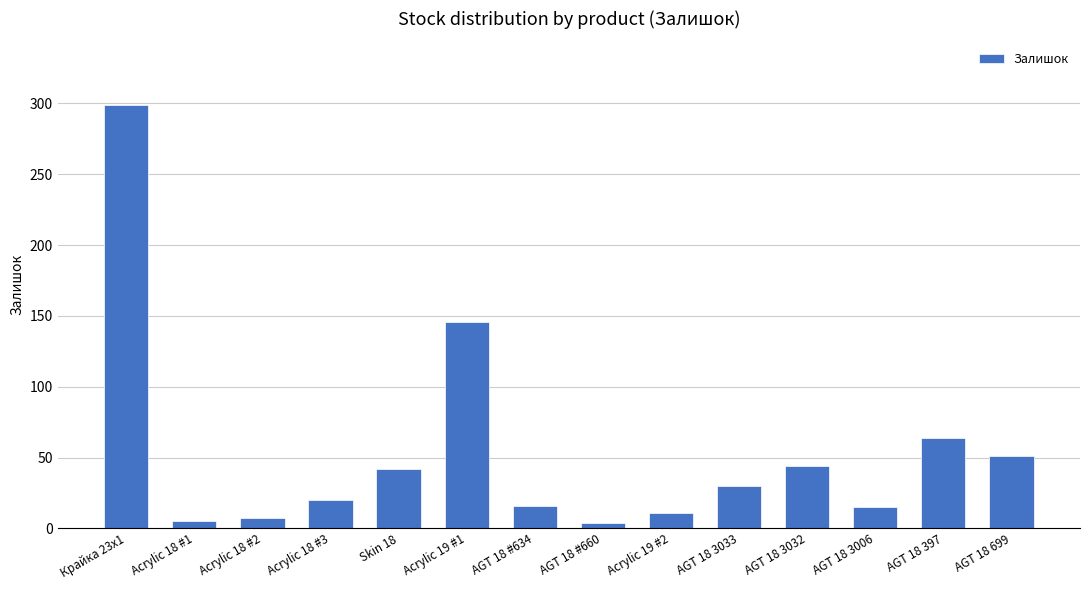

Are the bars horizontal?

No